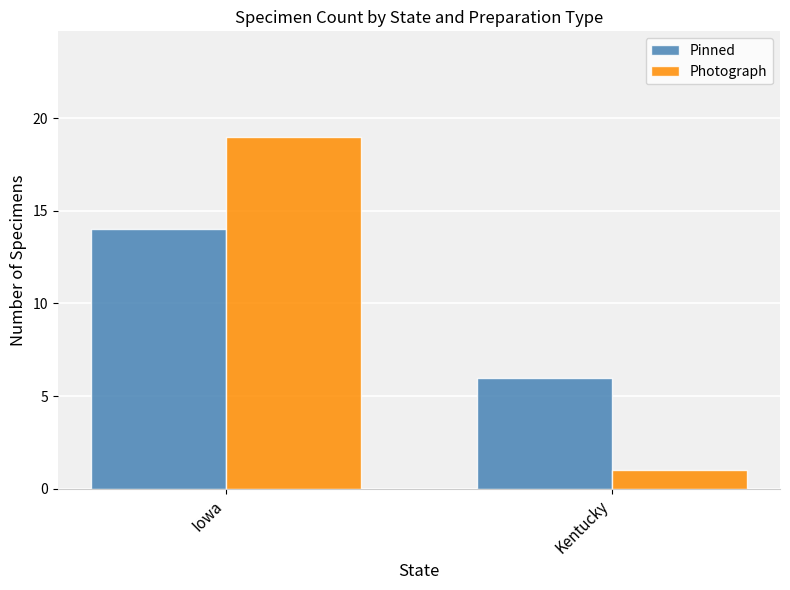

What is the spread (max minus min) of values at Iowa?

5